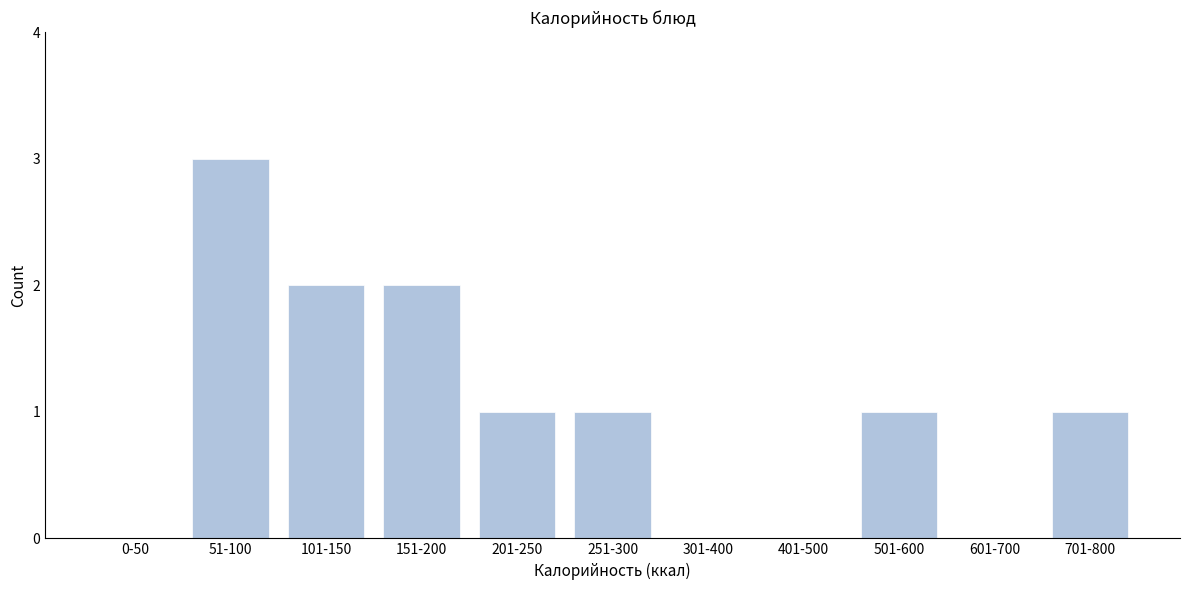

Reading left to right, extract all data points from this chart.

0-50=0	51-100=3	101-150=2	151-200=2	201-250=1	251-300=1	301-400=0	401-500=0	501-600=1	601-700=0	701-800=1